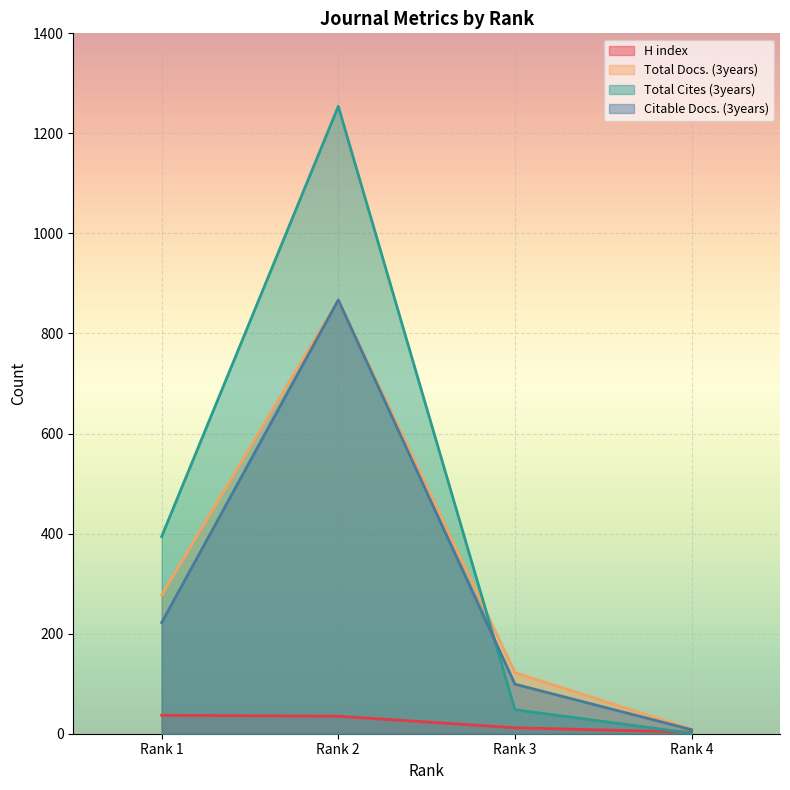

What is the value of the H index point at the 4th from the left?

3